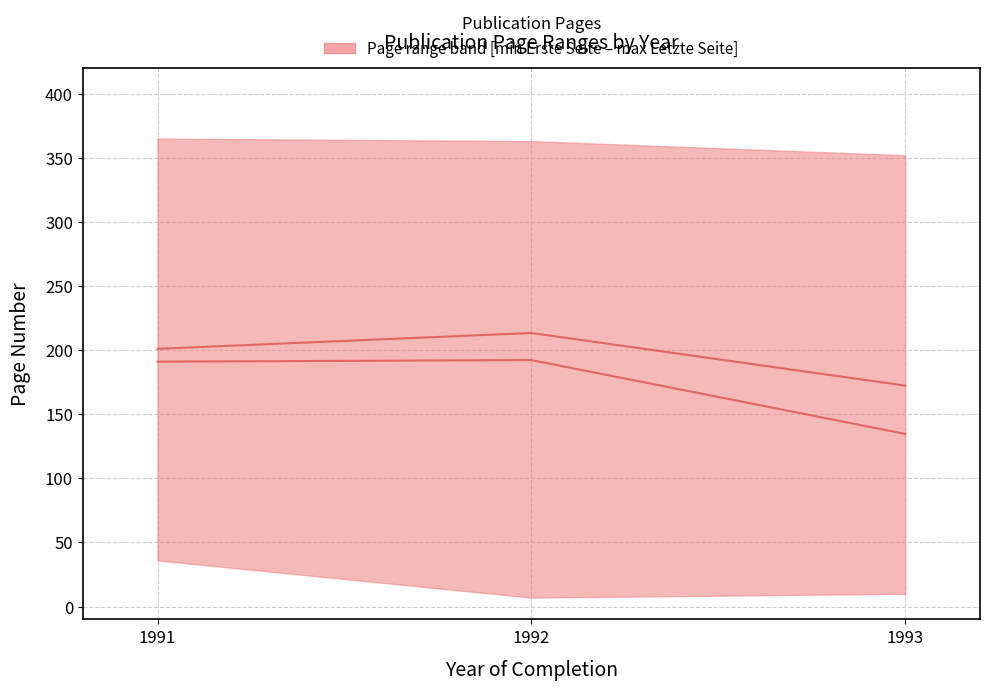

Rank the categories by Mean Erste Seite value from highest to lowest.

1992, 1991, 1993